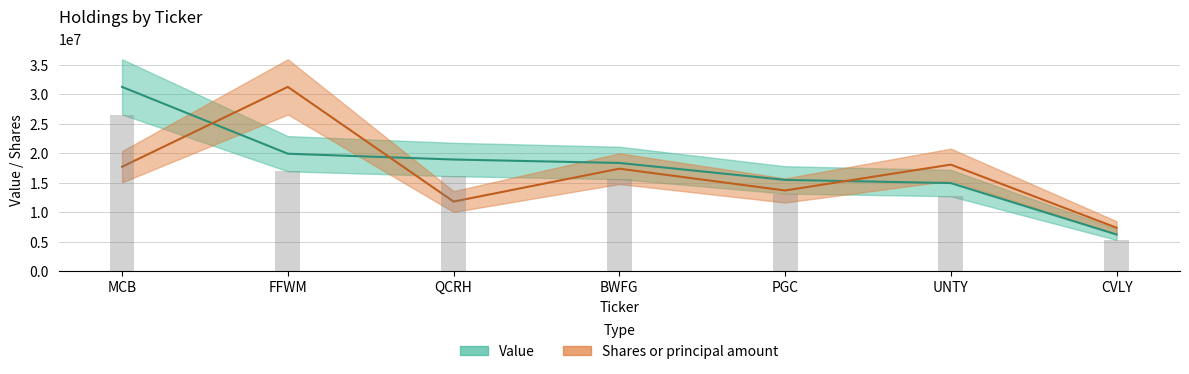

What are all the series names shown in the legend?

Value, Shares or principal amount